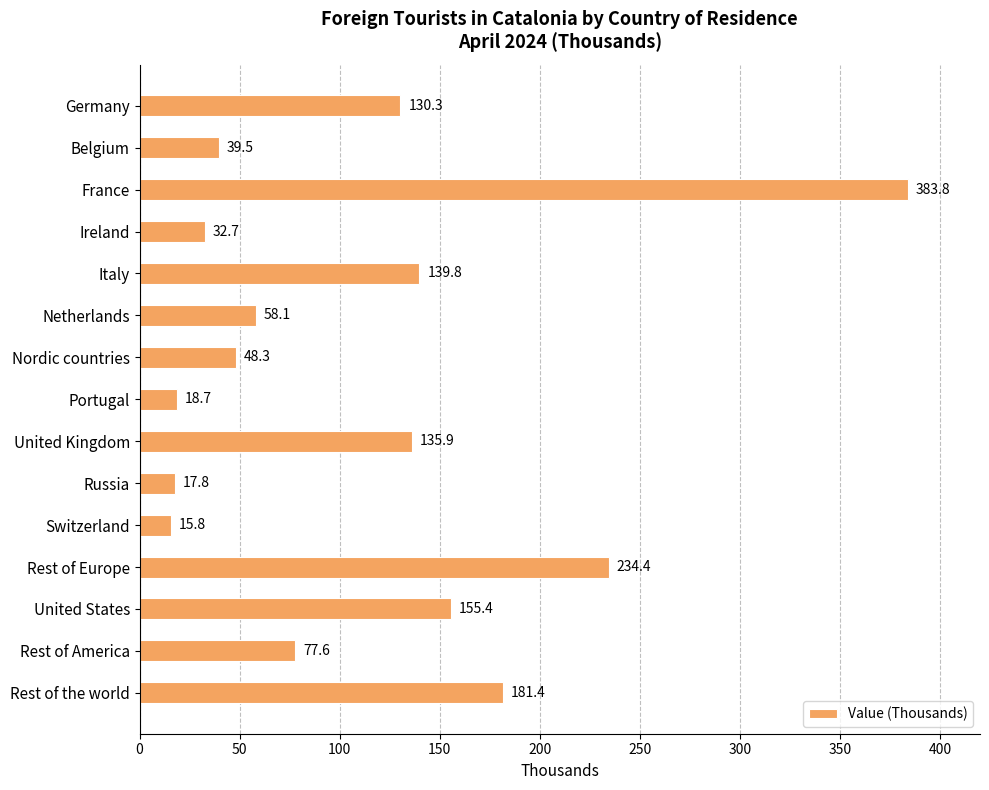

What position from the top is Rest of Europe?

12